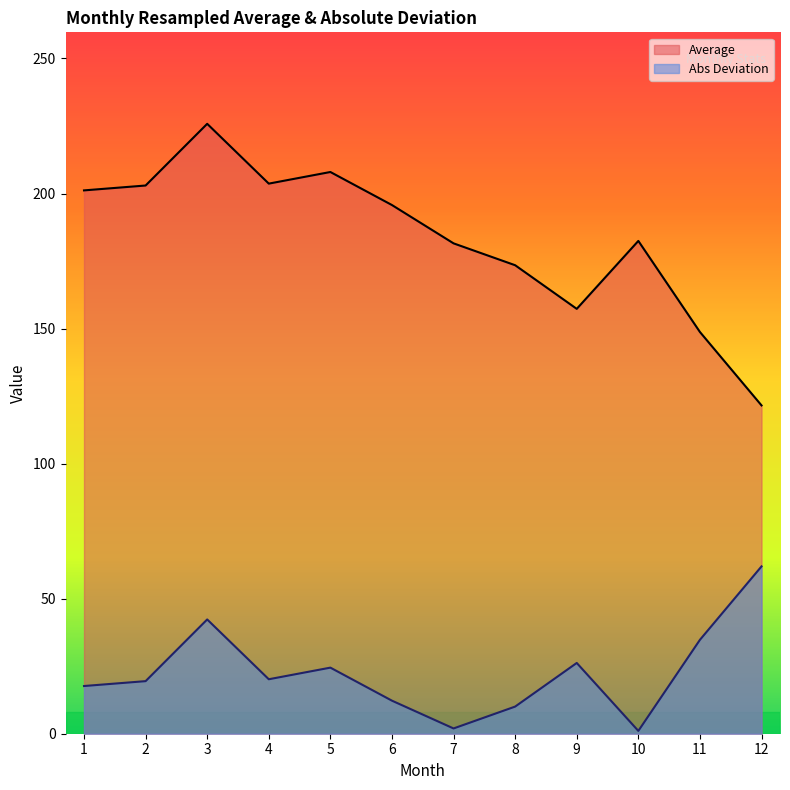

True or false: Abs Deviation has a value of 0.4 at 7.

False